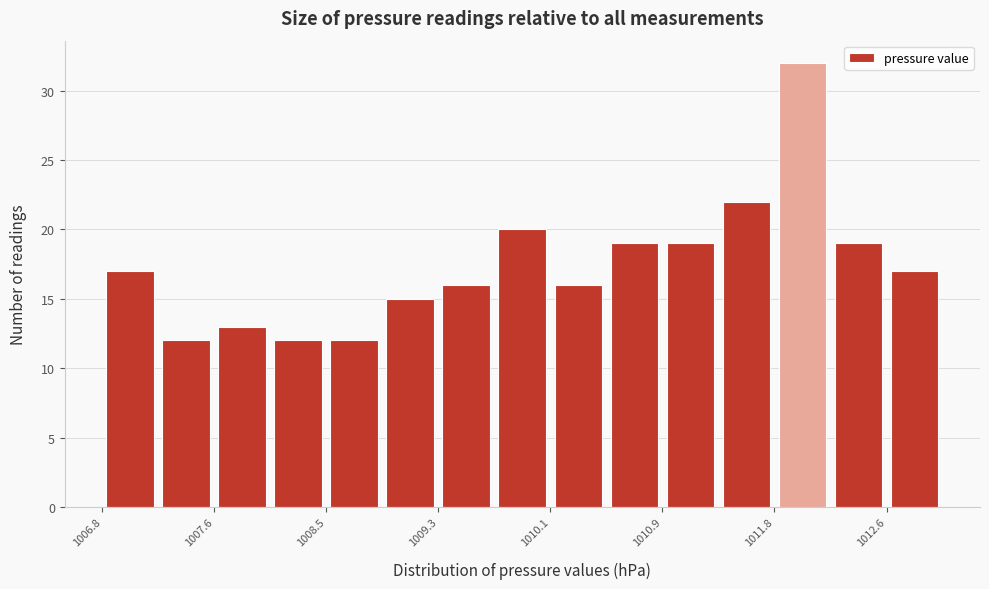

What is the height of the bar covering 1007.2 to 1007.6 on the x-axis? Neither the bar edges nor the heights are printed on the chart, so give them approximately, as read against the axes.

12